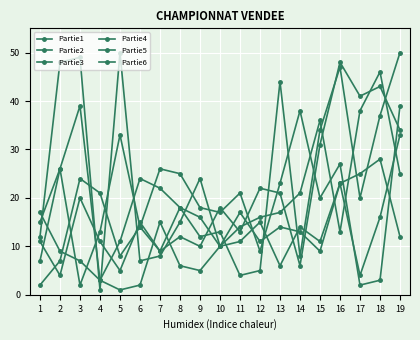

Is this an area chart (filled region under the line)?

No